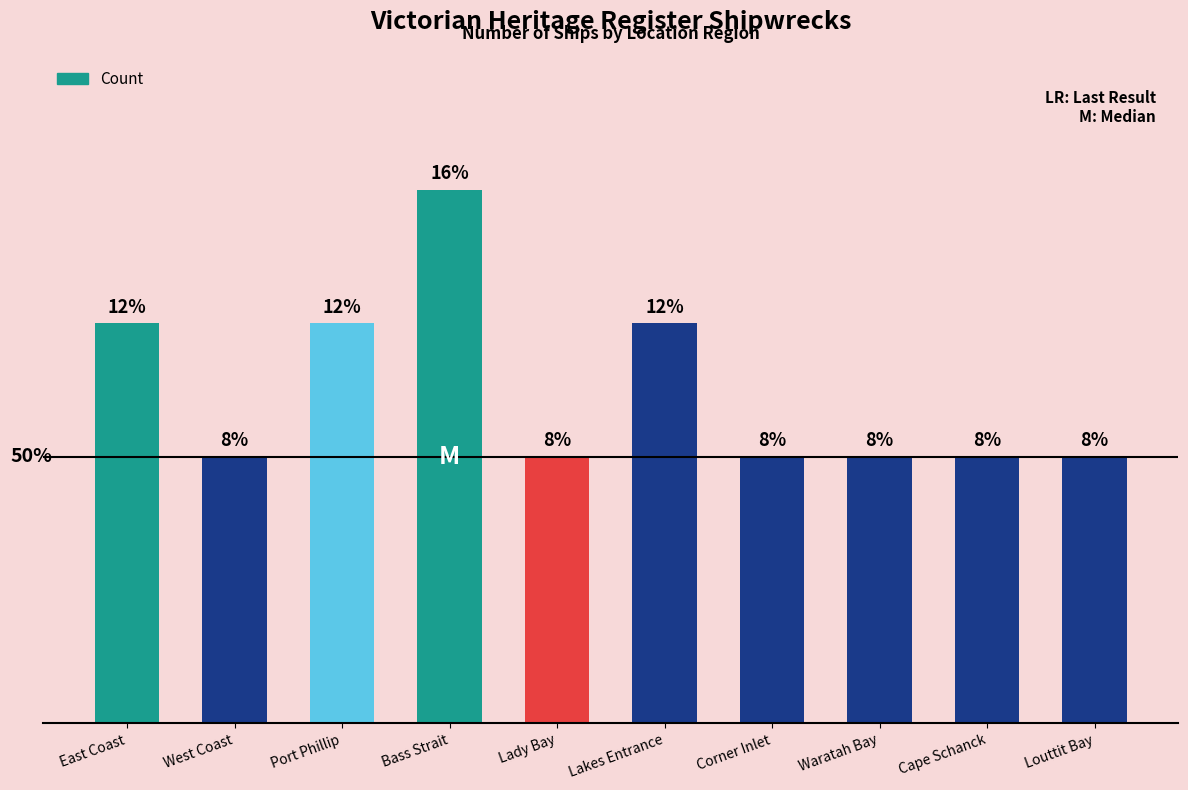

Does the chart contain any negative values?

No